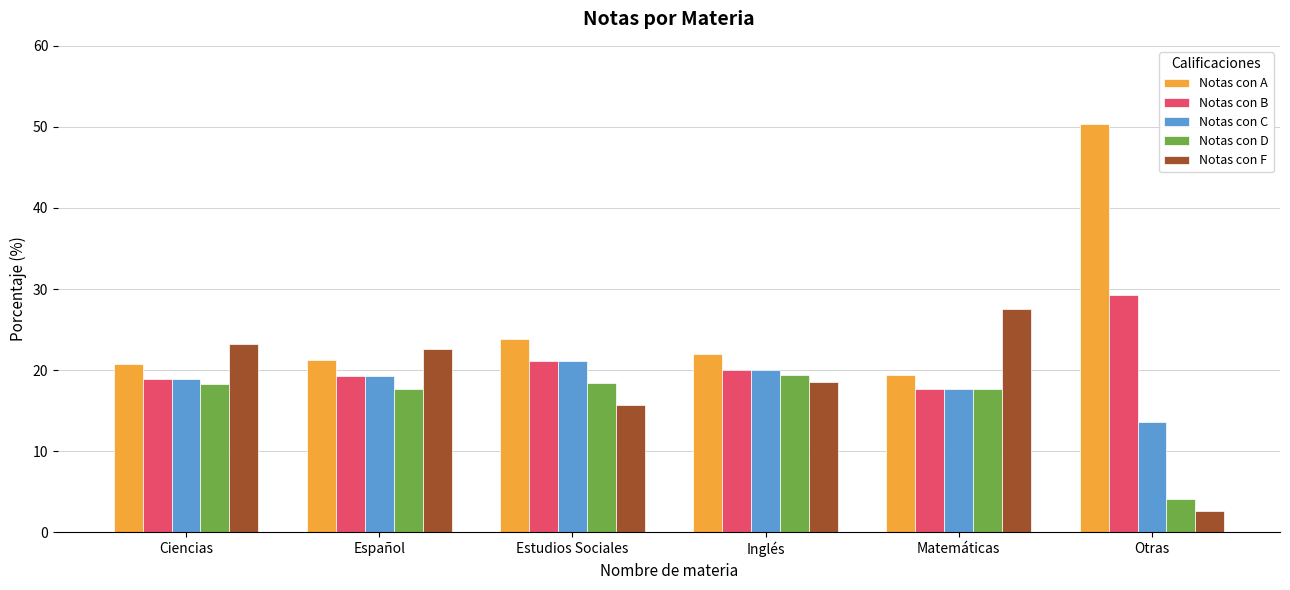

What is the total value across all series at Ciencias?

100.0